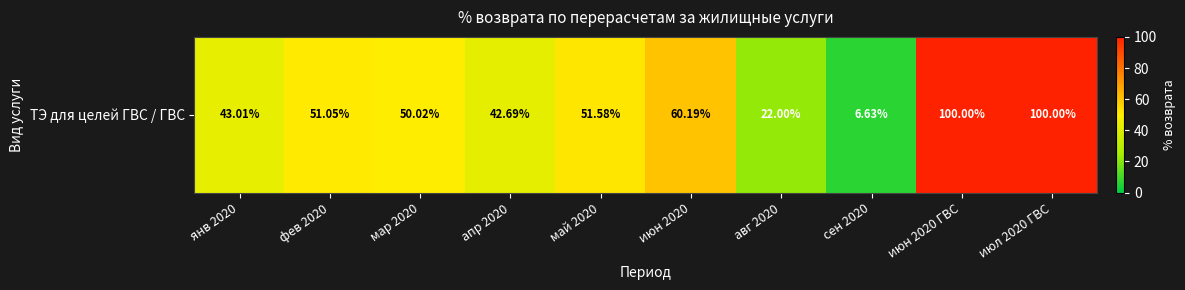

What value does the data have at июн 2020?

60.2